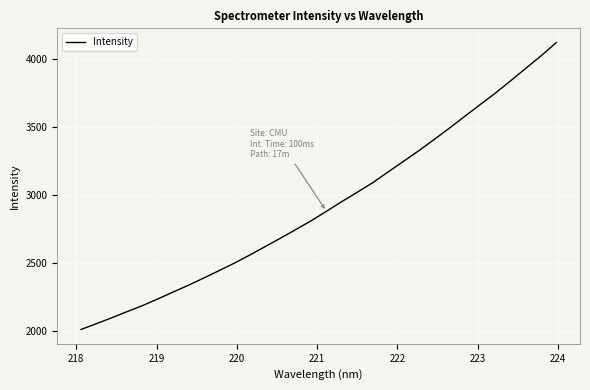

What is the greatest value displayed?

4120.8